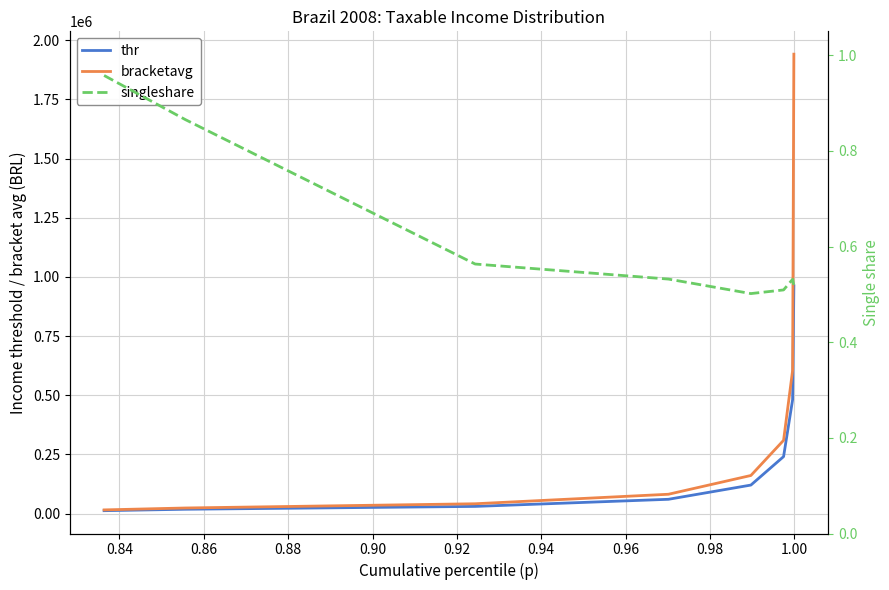

What is the spread (max minus min) of values at 0.84?

23374.7